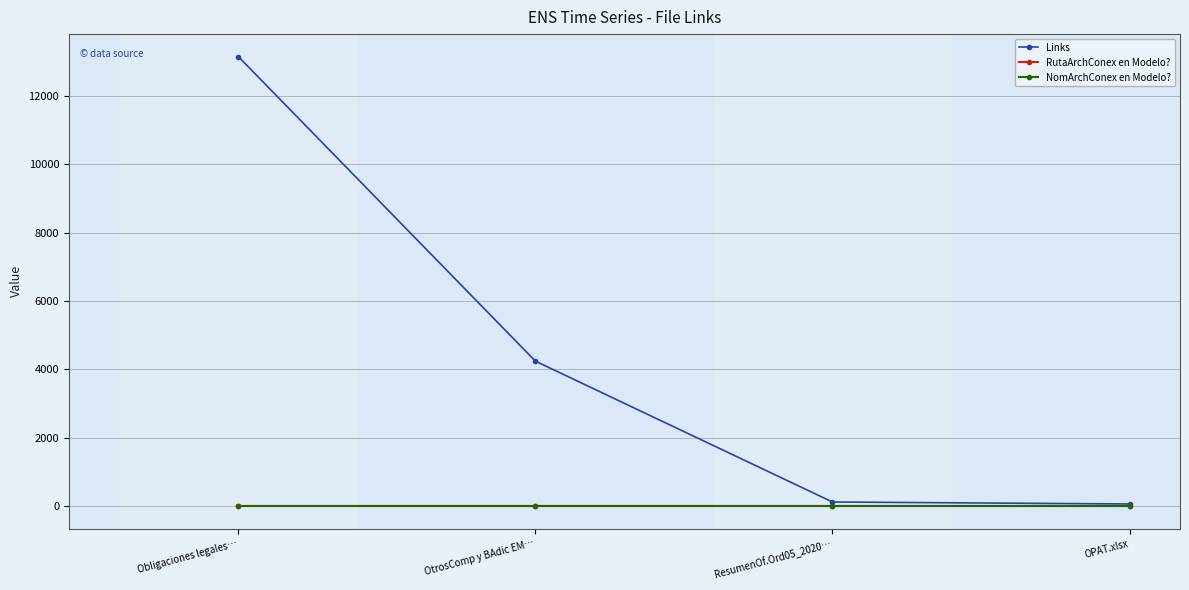

What is the total value across all series at Obligaciones legales…?

13145